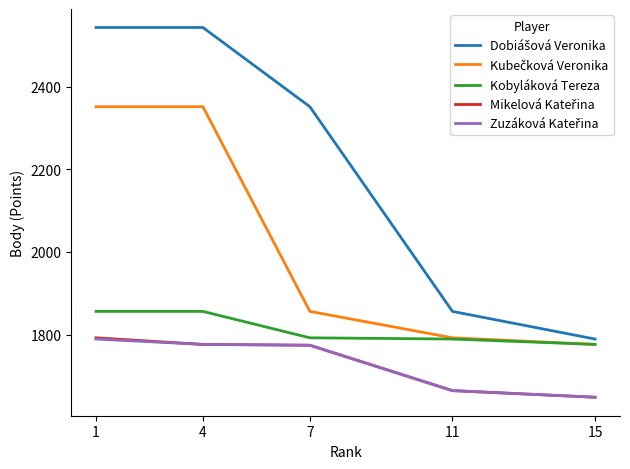

What is the difference between the highest and lowest values at 1?

755